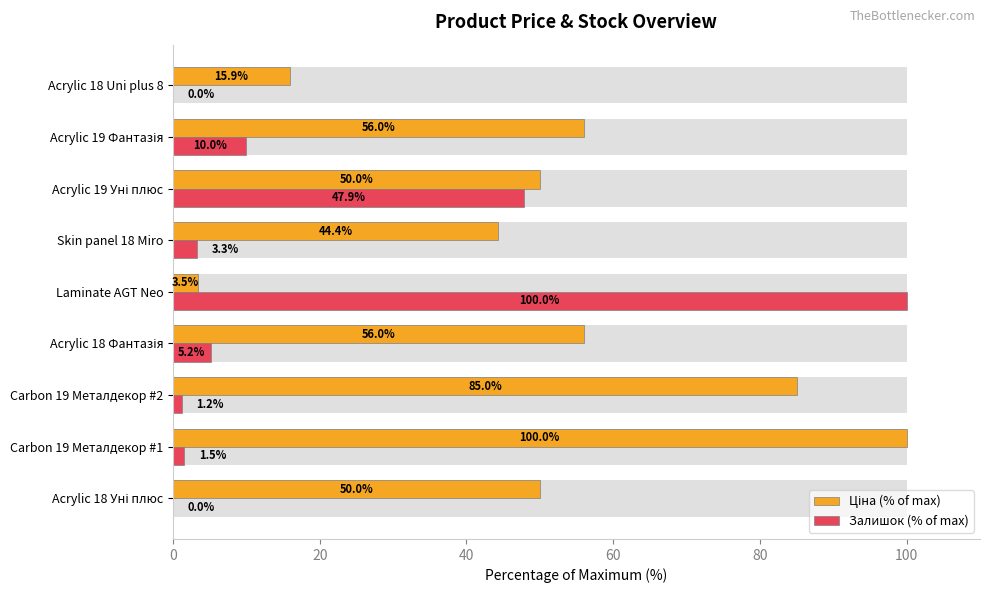

What is the highest value of the Ціна (% of max) series?

100.0